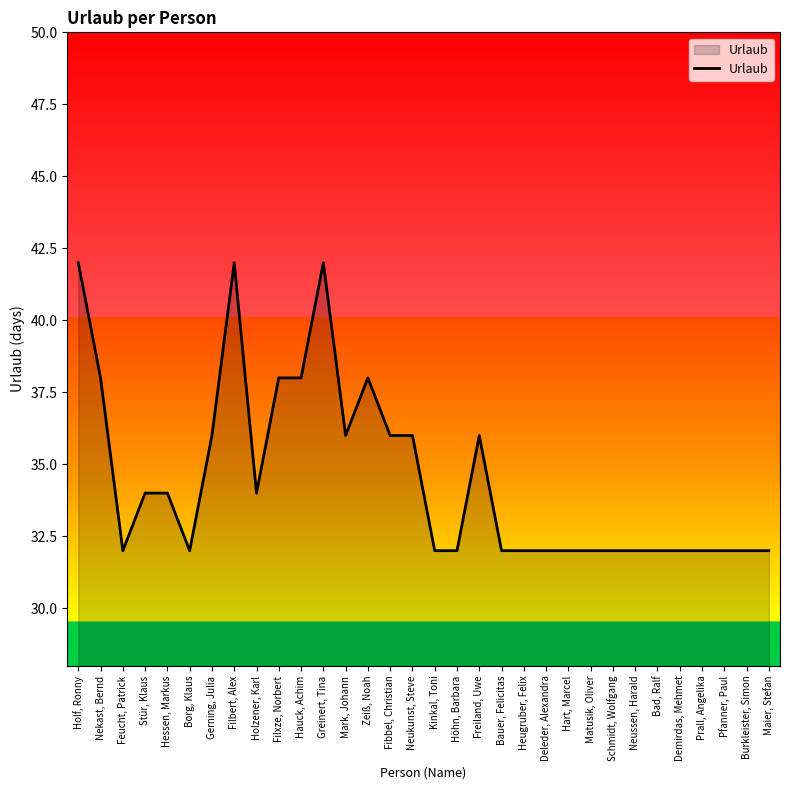

How many categories are shown in the chart?

32